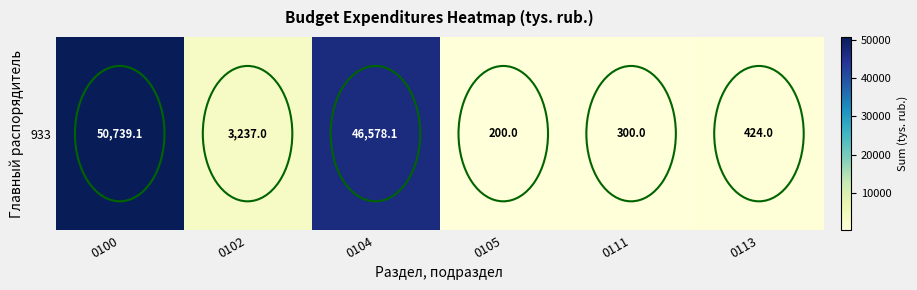

How many data points are above 3237?

2